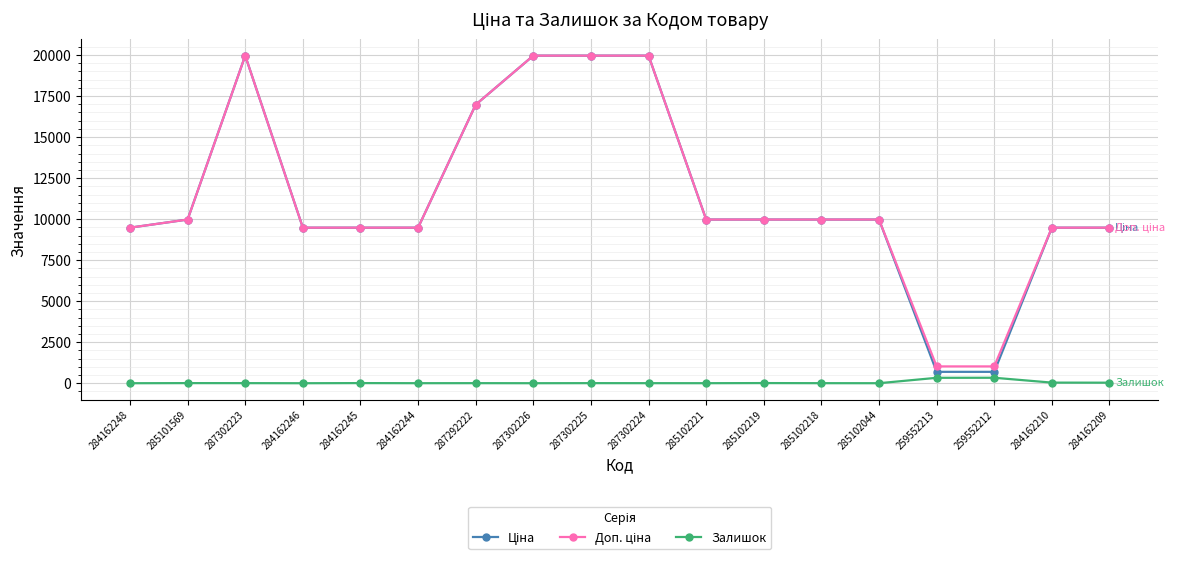

What is the greatest value displayed?

19964.2